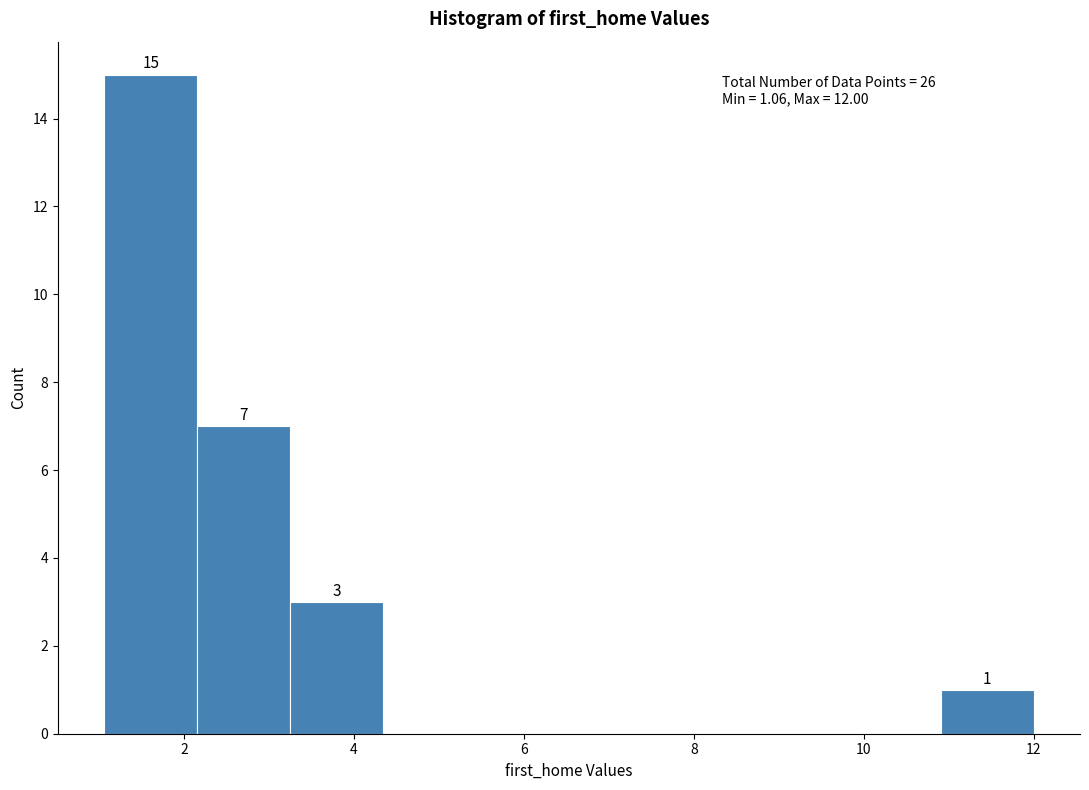

Over which range of the x-axis is the bar tallest?

1.0 to 2.2